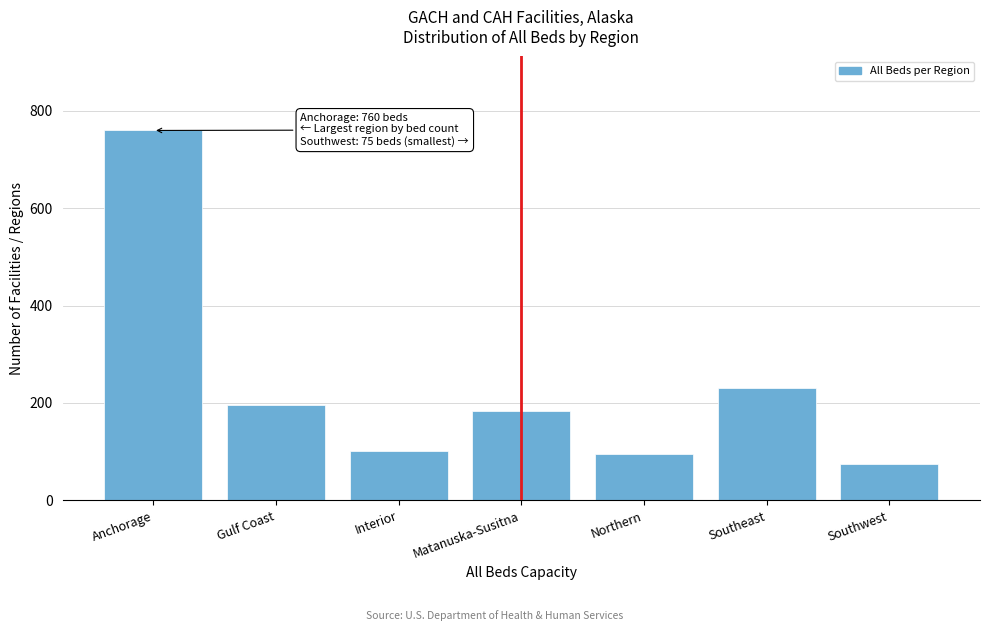

Reading left to right, list all the values displayed in this chart.

760	195	101	184	96	231	75